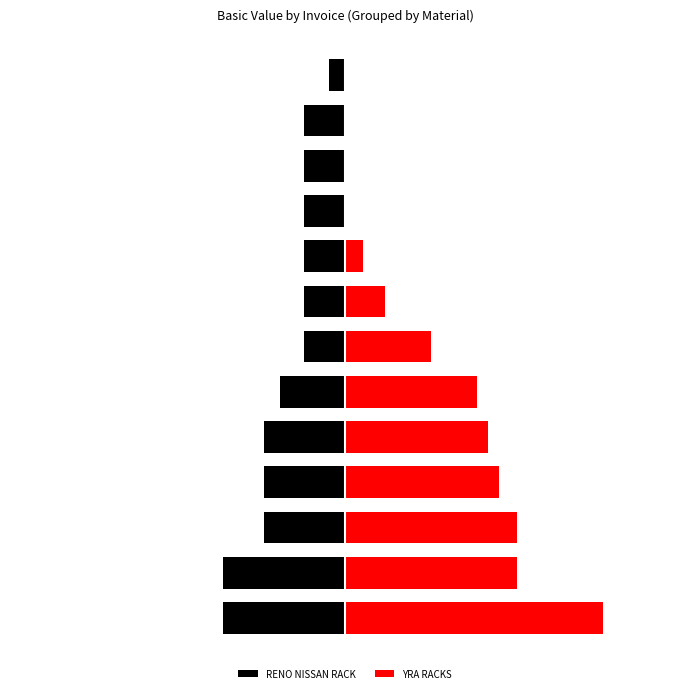

How many bars are there in total?

26